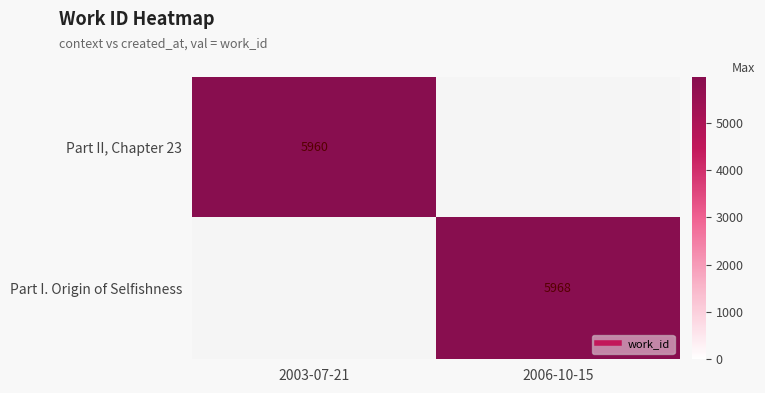

How many distinct data groups are displayed?

2